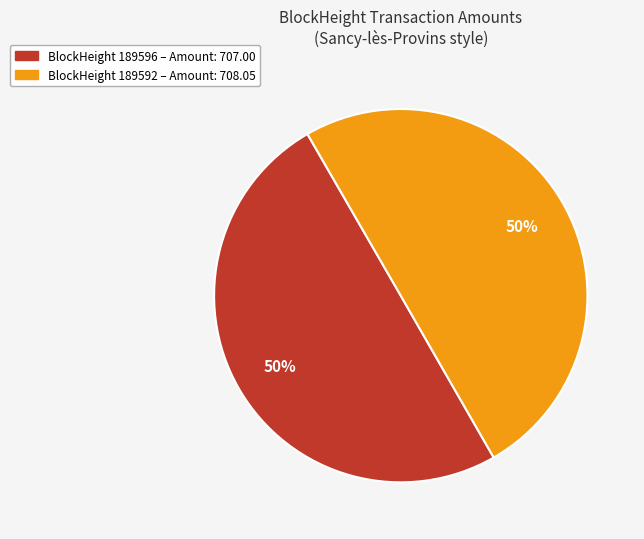

To the nearest percent, what is the average slice percentage?

50%